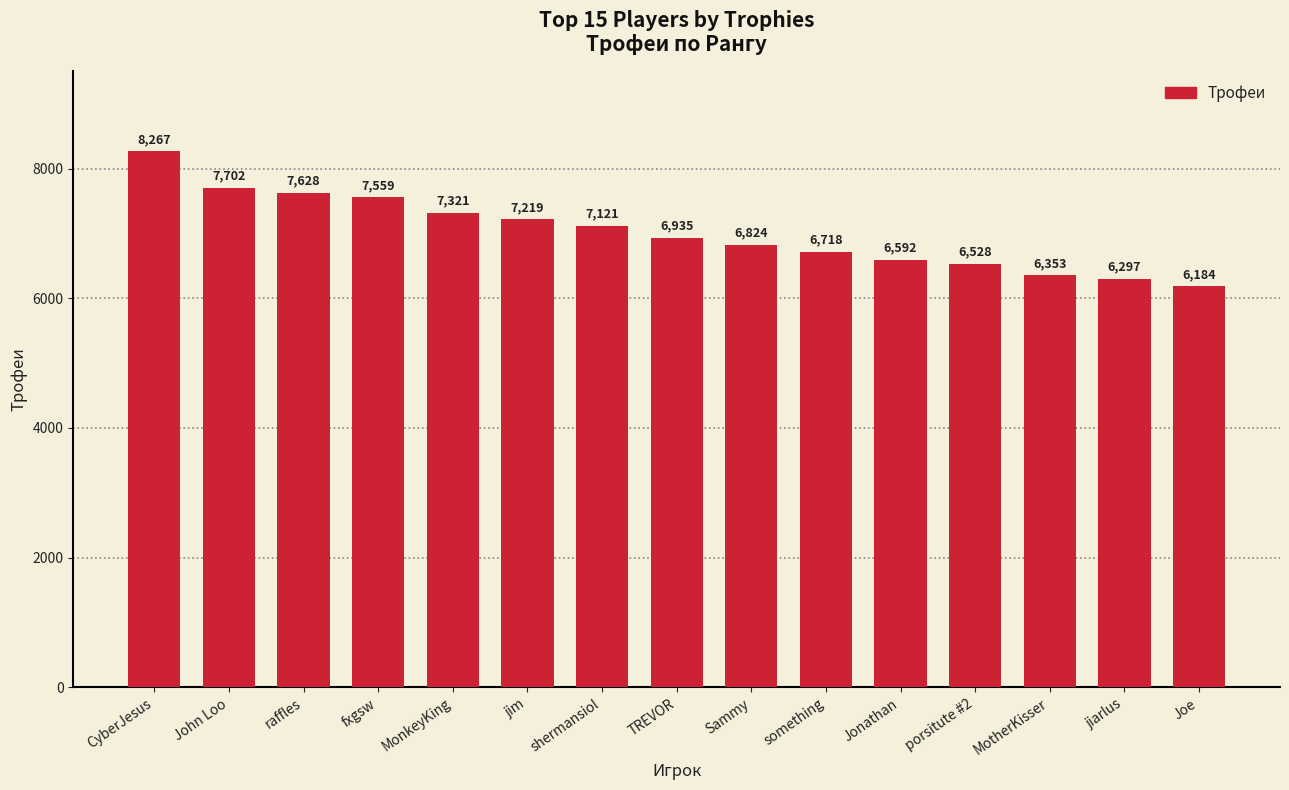

Count the number of categories in the chart.

15